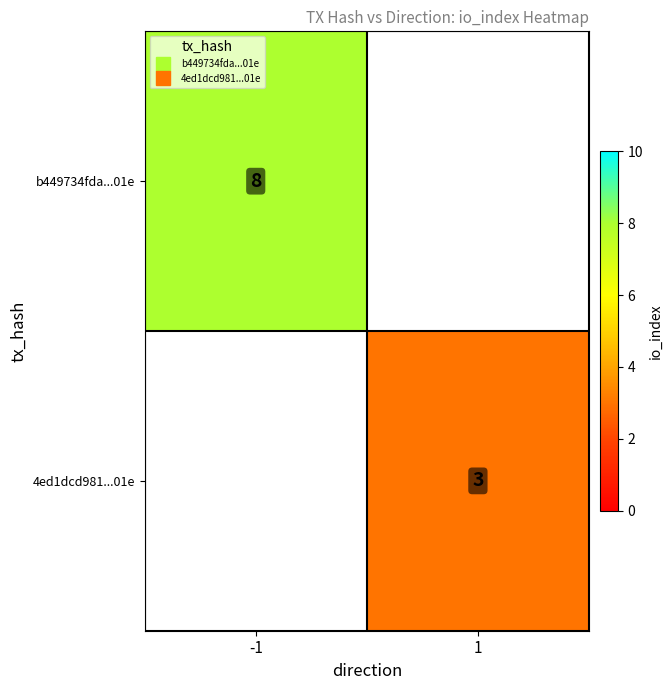

At -1, list the series in order from largest to smallest.

b449734fda...01e, 4ed1dcd981...01e